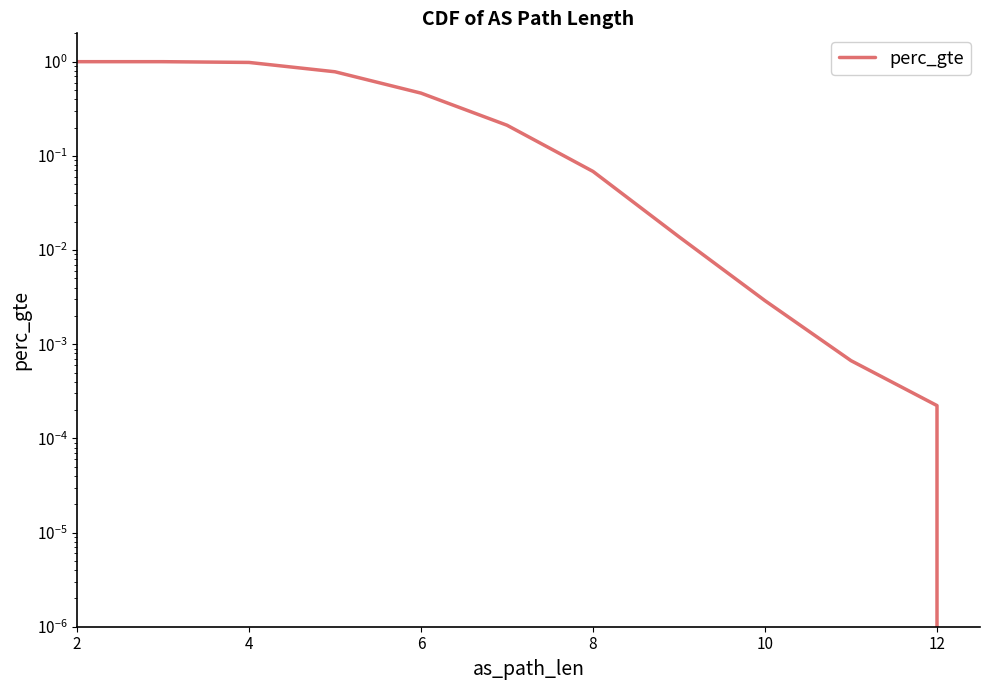

What is the difference between the maximum and minimum values?

1.0